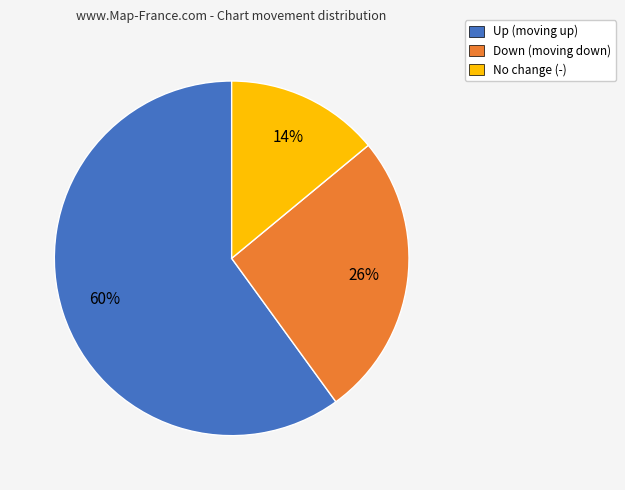

To the nearest percent, what is the difference between the largest and smallest slice percentages?

46%